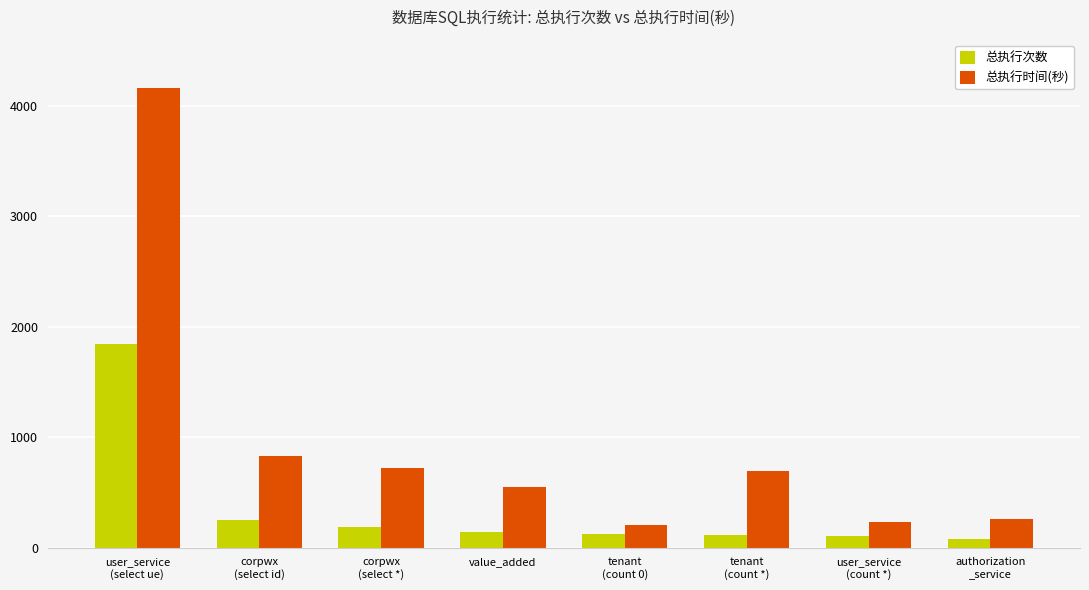

List the series in order of their overall mean, highest first.

总执行时间(秒), 总执行次数